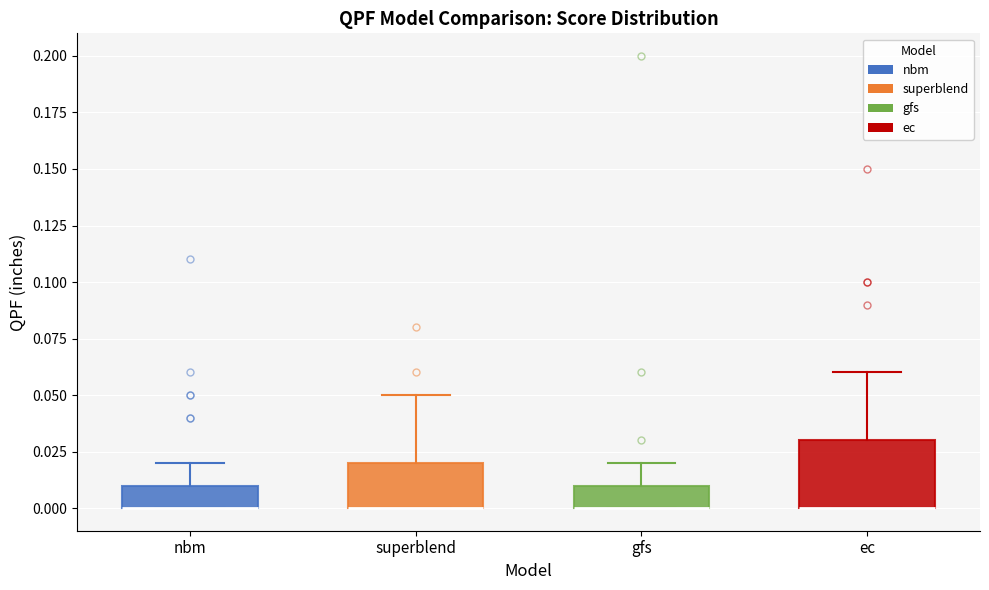

Reading left to right, transcribe this box plot: for each box, give where its median line is, the range the box spans, and where its two whiskers end, as read against the y-axis. The values are not printed on the chart, so give them approximately, as read against the axis.

nbm: median 0.00 (drawn on the box's lower edge), box 0.00 to 0.01, whiskers 0.00 to 0.02
superblend: median 0.00 (drawn on the box's lower edge), box 0.00 to 0.02, whiskers 0.00 to 0.05
gfs: median 0.00 (drawn on the box's lower edge), box 0.00 to 0.01, whiskers 0.00 to 0.02
ec: median 0.00 (drawn on the box's lower edge), box 0.00 to 0.03, whiskers 0.00 to 0.06